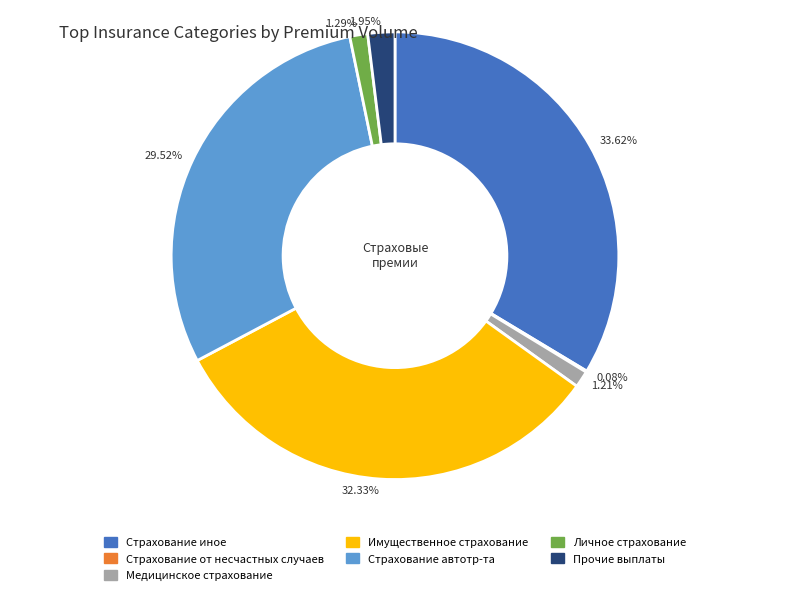

To the nearest percent, what is the average slice percentage?

14%